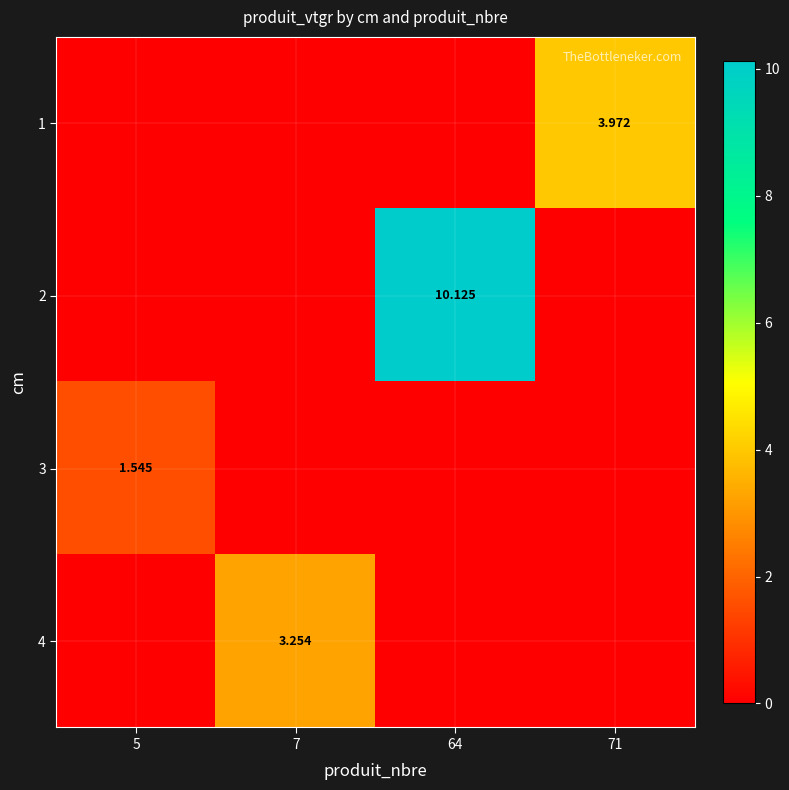

At how many categories does at least one series exceed 8?

1